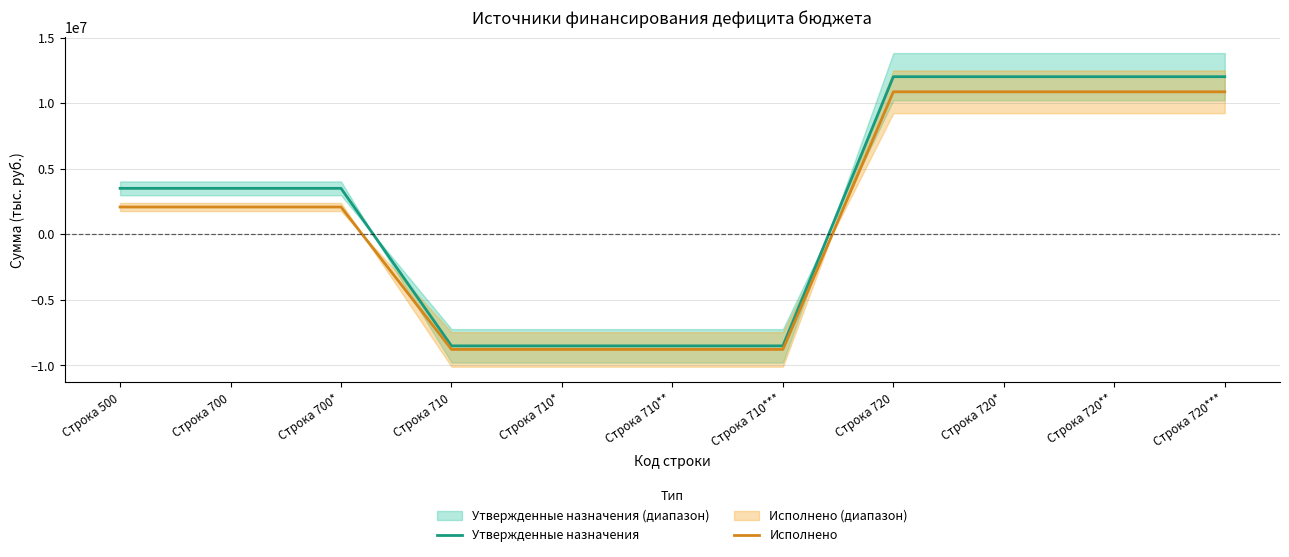

What is the label of the 11th point from the right?

Строка 500